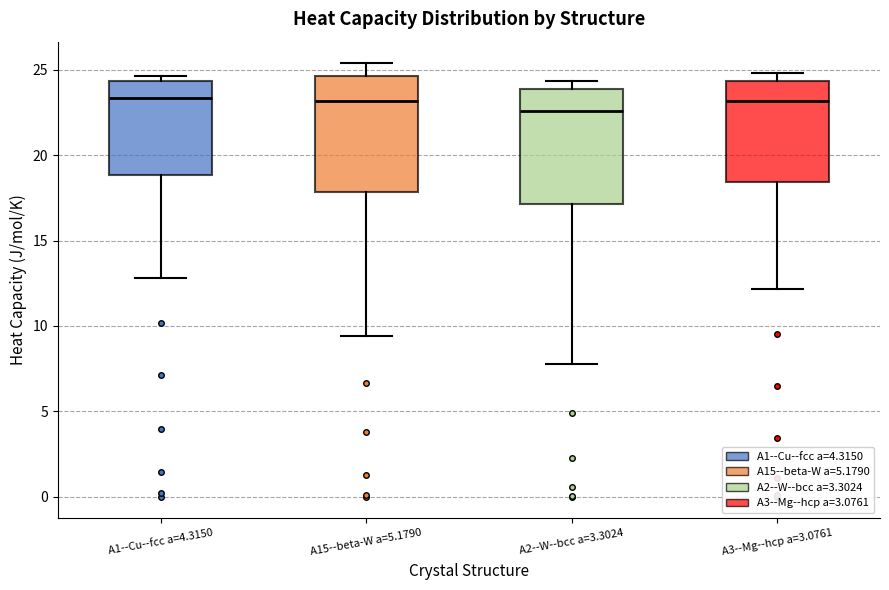

Reading left to right, read every box against the y-axis: the position of its median line, the range the box covers, and the ends of its whiskers. The values are not printed on the chart, so give them approximately, as read against the axis.

A1--Cu--fcc a=4.3150: median 23.5, box 19.0 to 24.5, whiskers 13.0 to 24.5 (just above the box's upper edge)
A15--beta-W a=5.1790: median 23.0, box 18.0 to 24.5, whiskers 9.5 to 25.5
A2--W--bcc a=3.3024: median 22.5, box 17.0 to 24.0, whiskers 7.5 to 24.5
A3--Mg--hcp a=3.0761: median 23.0, box 18.5 to 24.5, whiskers 12.0 to 25.0